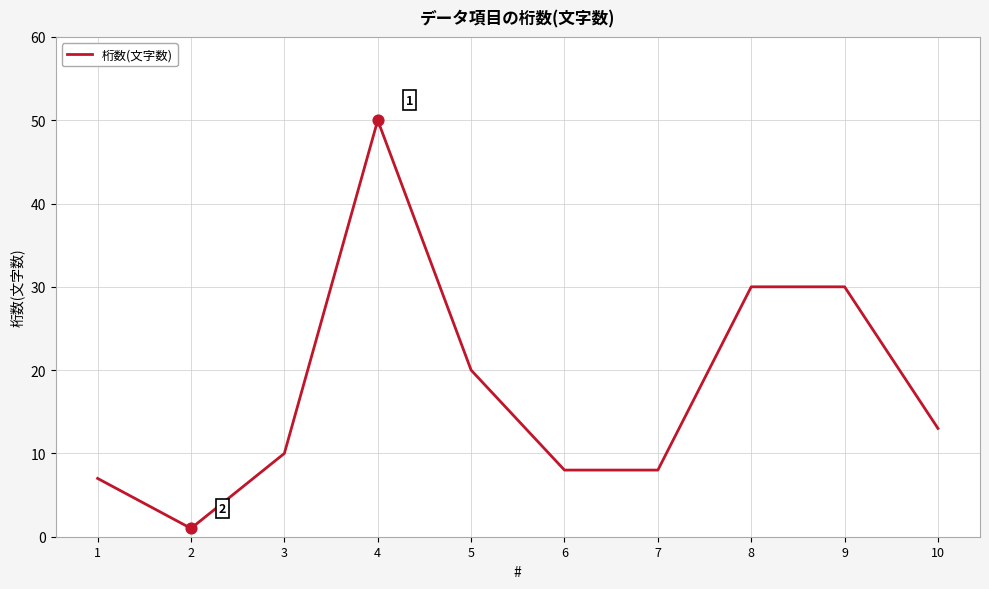

What is the ratio of the value at 8 to the value at 5?

1.5